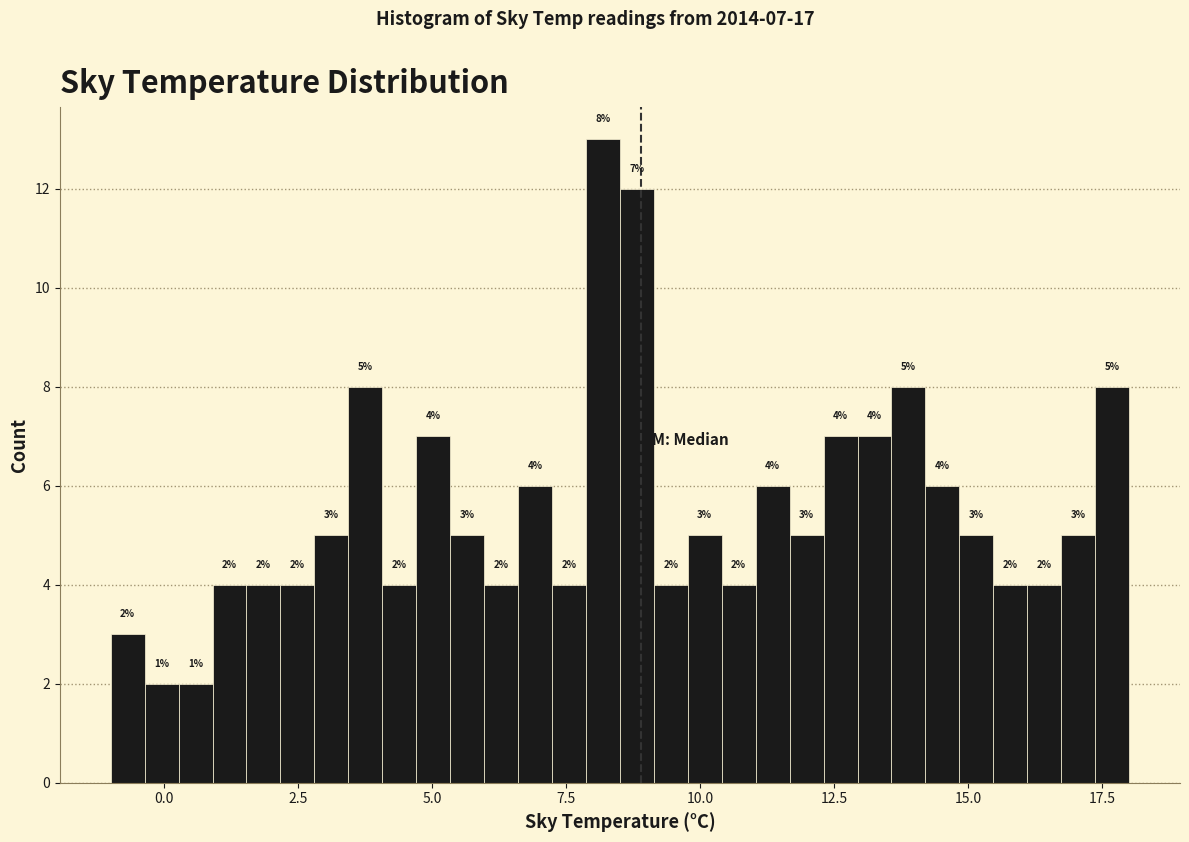

Around what value on the x-axis is the tallest bar? Give the approximate position of its centre, as read against the axis.

8.0